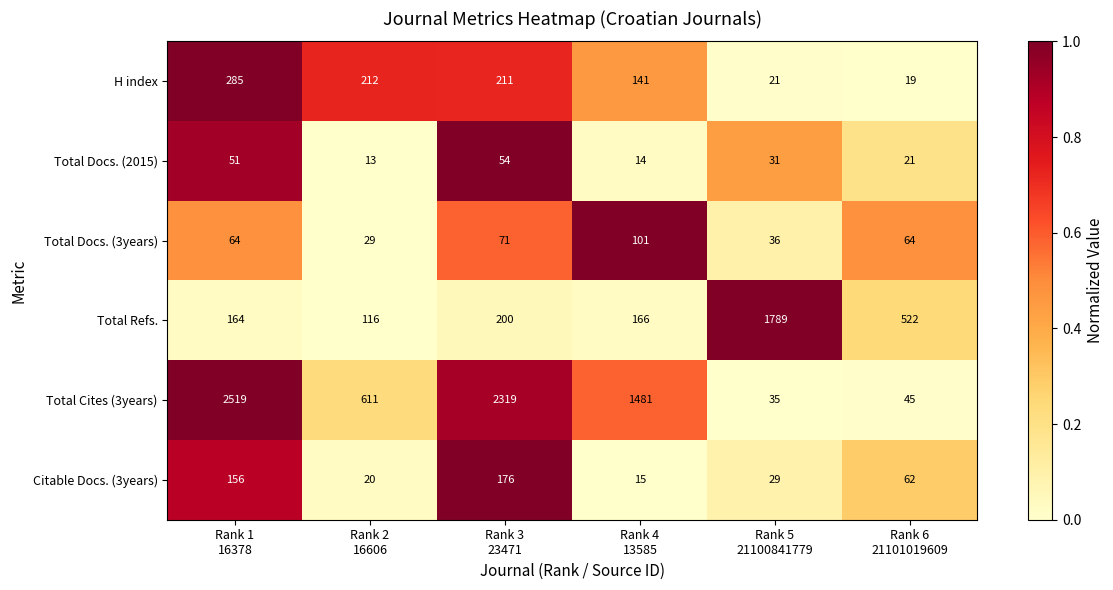

What is the maximum value shown in the chart?

2519